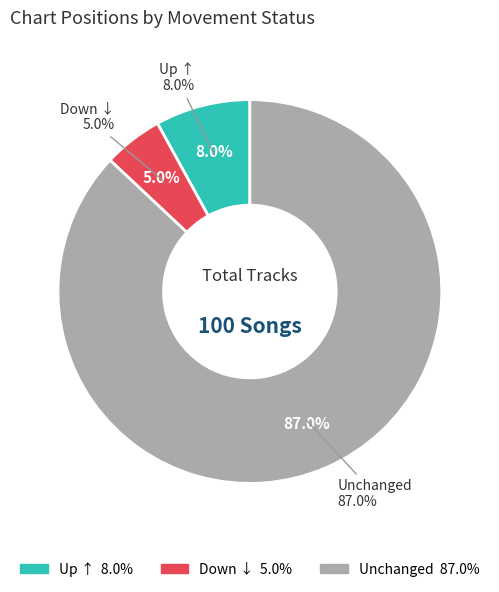

Which category has the smallest portion of the pie?

down